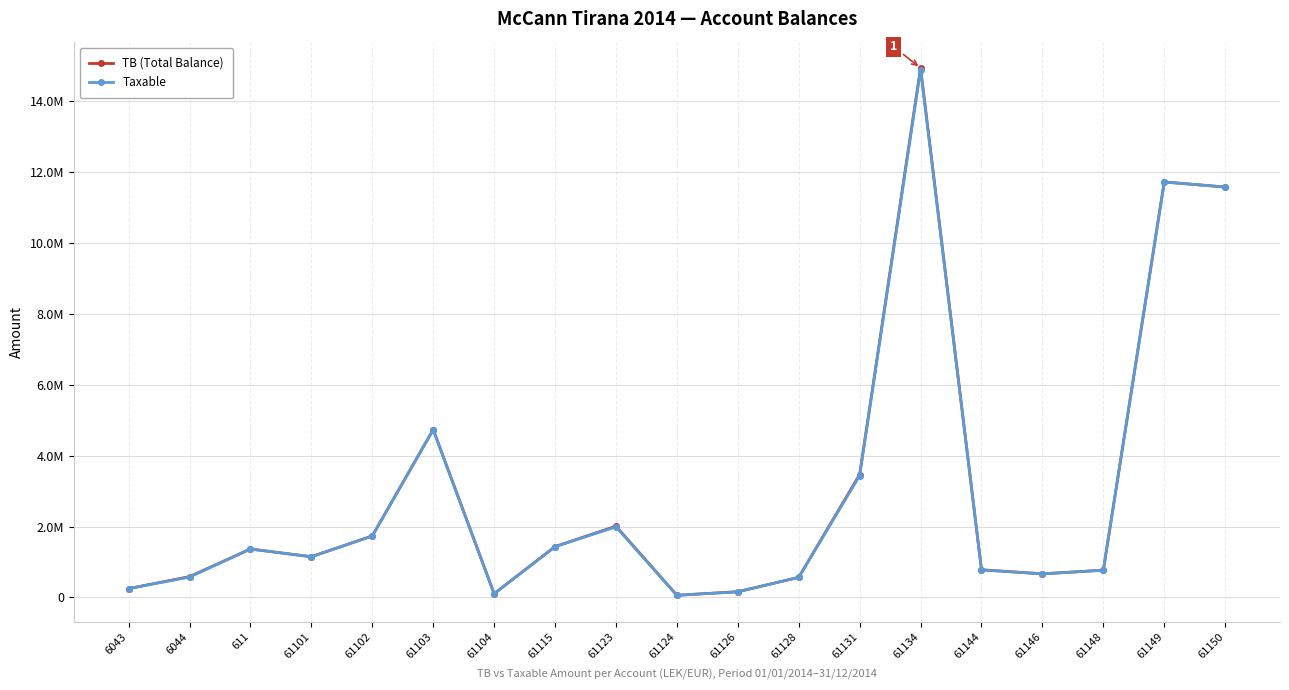

What are all the series names shown in the legend?

TB (Total Balance), Taxable